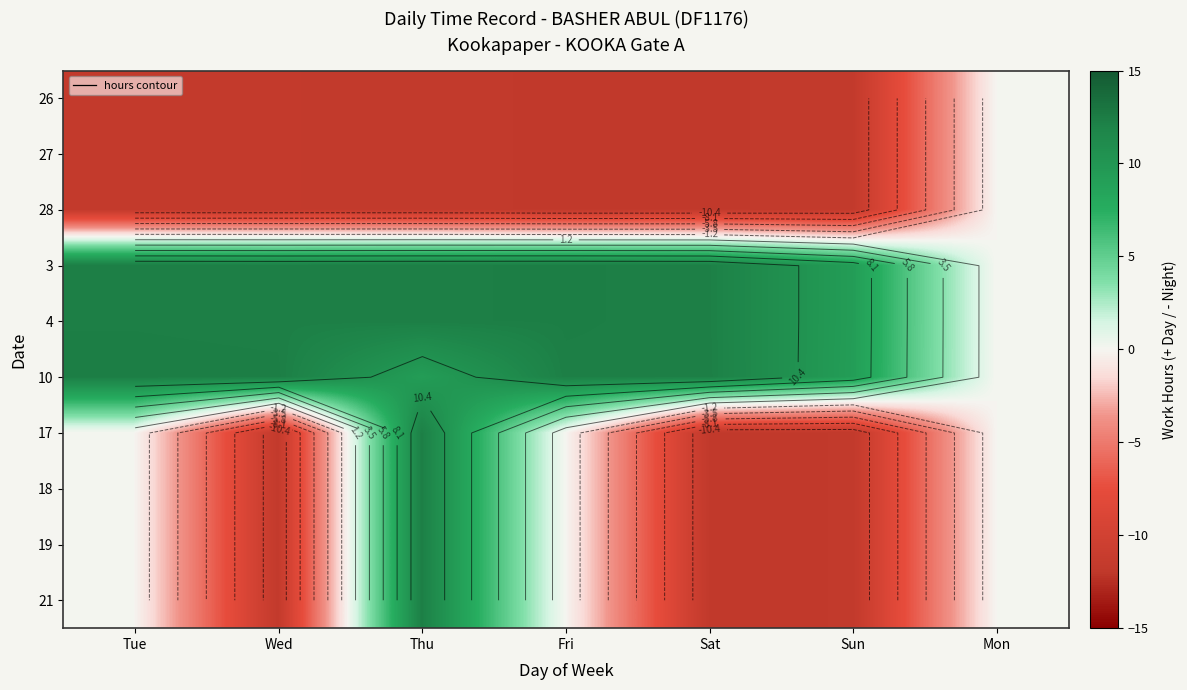

Which series has the largest range (max minus min)?

17